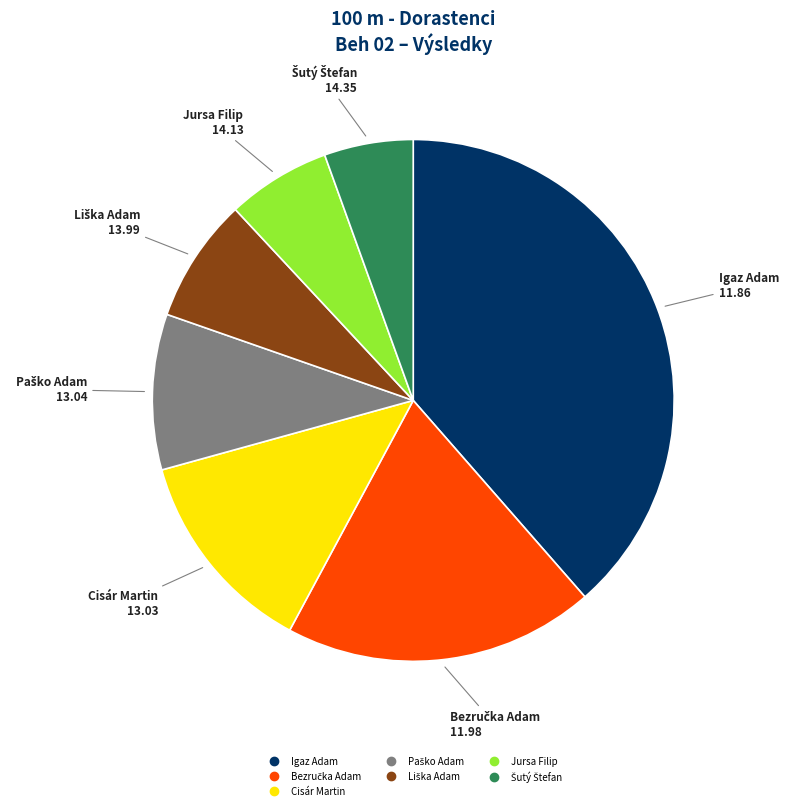

Is there any slice that represents more than half of the pie?

No